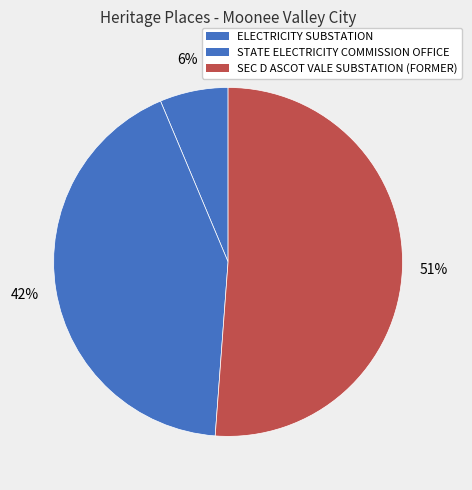

To the nearest percent, what is the difference between the ELECTRICITY SUBSTATION and STATE ELECTRICITY COMMISSION OFFICE slice percentages?

36%